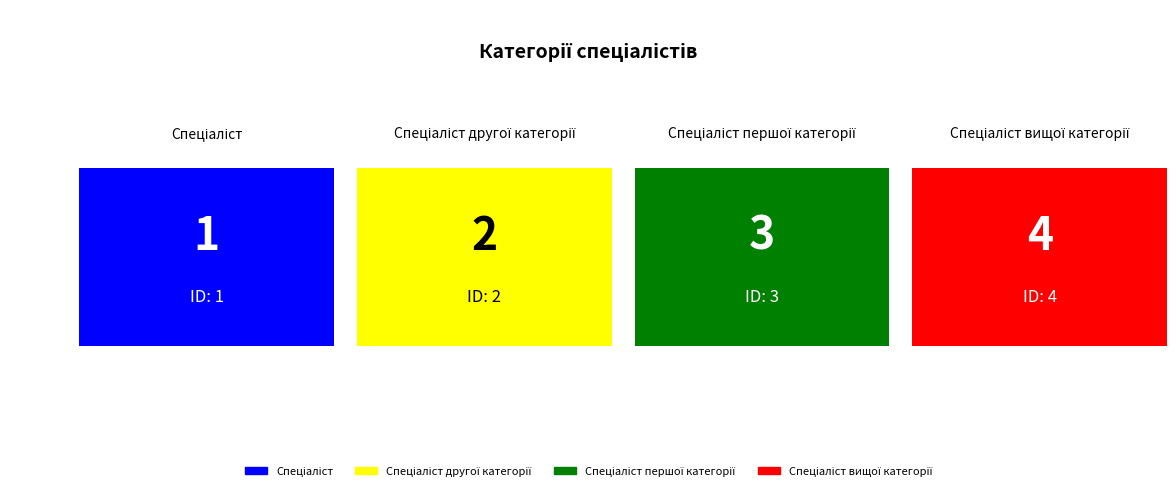

What is the change in value from Спеціаліст першої категорії to Спеціаліст вищої категорії?

+1